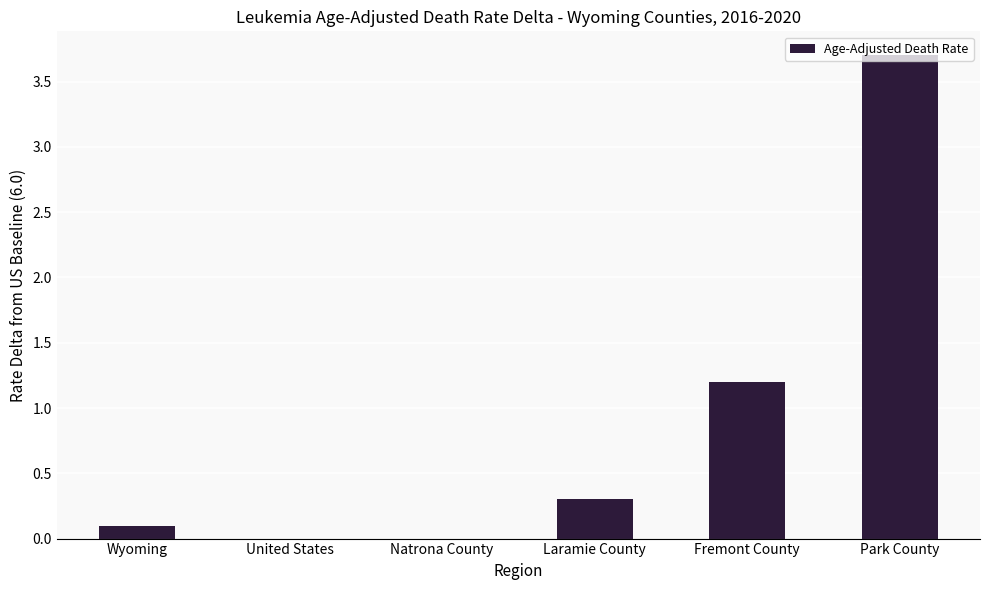

What is the difference between the values at Park County and Laramie County?

3.4